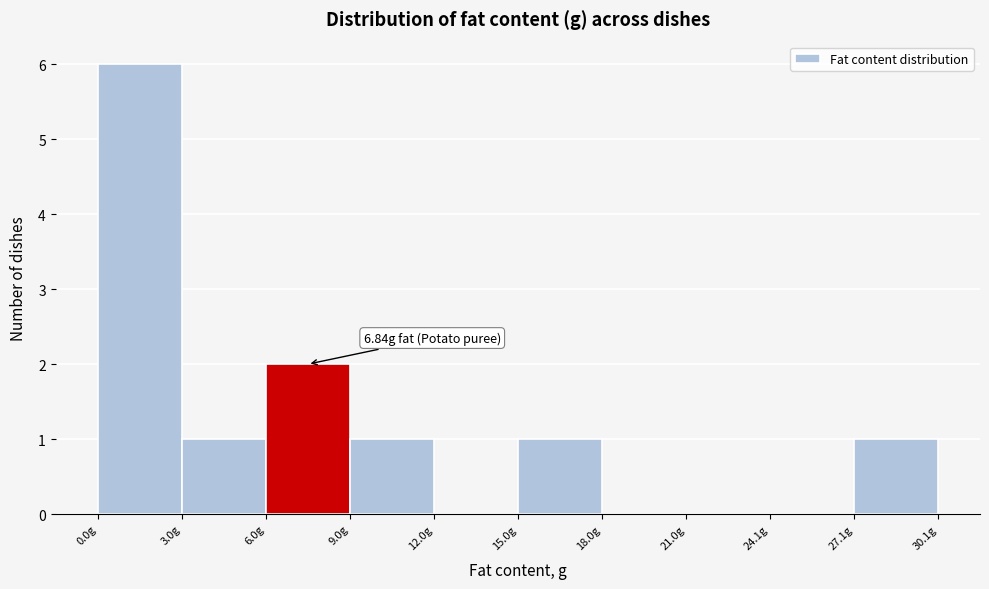

Which range on the x-axis has the tallest bar?

0 to 3